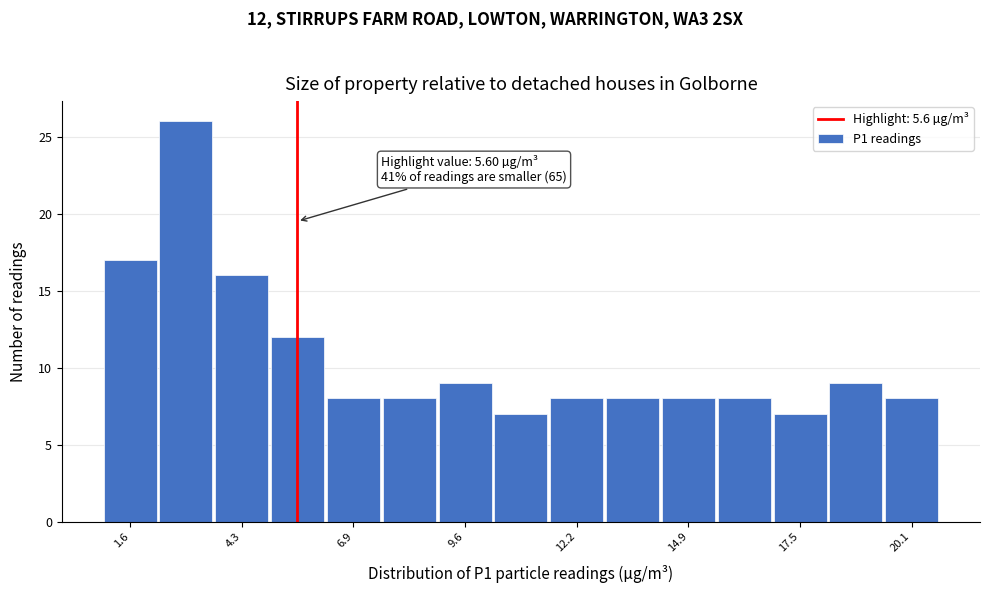

Read against the x-axis, roughly where is the centre of the tallest bar?

3.0